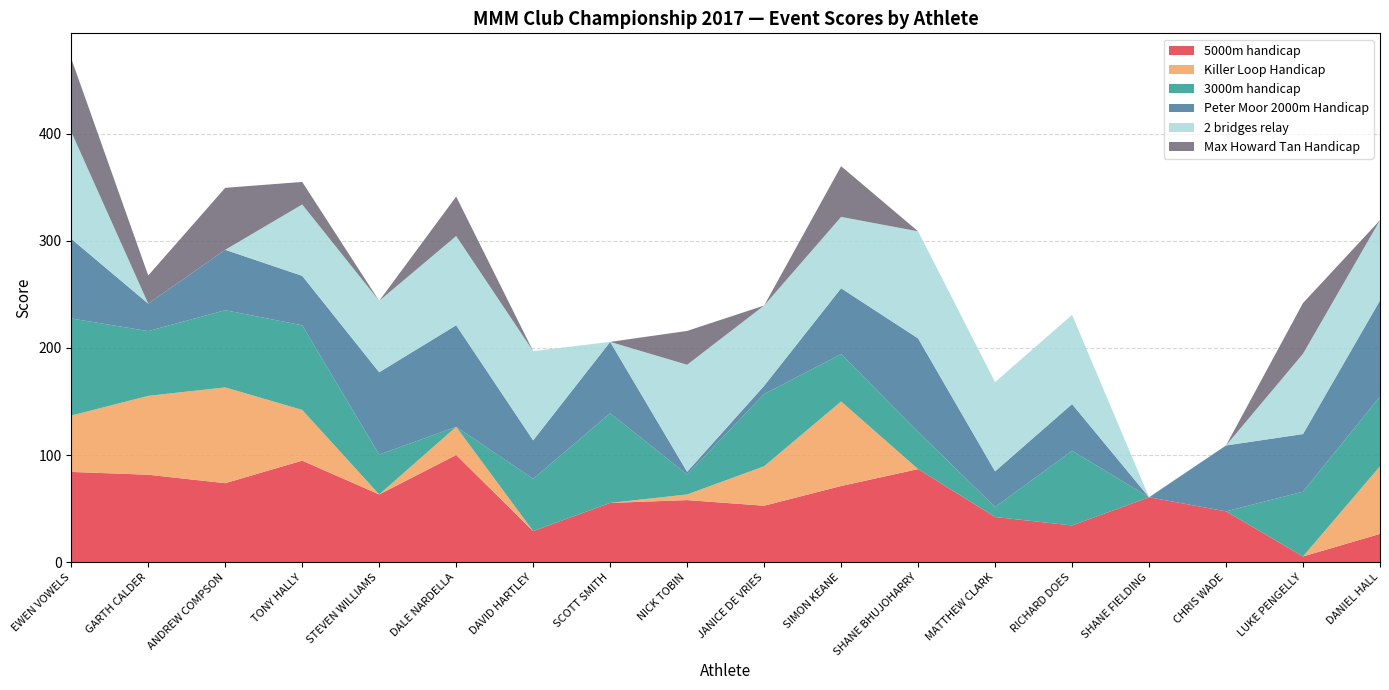

Reading left to right, transcribe all the data shown in this chart.

5000m handicap: EWEN VOWELS=84.2	GARTH CALDER=81.6	ANDREW COMPSON=73.7	TONY HALLY=94.7	STEVEN WILLIAMS=63.2	DALE NARDELLA=100.0	DAVID HARTLEY=28.9	SCOTT SMITH=55.3	NICK TOBIN=57.9	JANICE DE VRIES=52.6	SIMON KEANE=71.0	SHANE BHUJOHARRY=86.8	MATTHEW CLARK=42.1	RICHARD DOES=34.2	SHANE FIELDING=60.5	CHRIS WADE=47.4	LUKE PENGELLY=5.3	DANIEL HALL=26.3
Killer Loop Handicap: EWEN VOWELS=52.6	GARTH CALDER=73.7	ANDREW COMPSON=89.5	TONY HALLY=47.4	STEVEN WILLIAMS=0.0	DALE NARDELLA=26.3	DAVID HARTLEY=0.0	SCOTT SMITH=0.0	NICK TOBIN=5.3	JANICE DE VRIES=36.8	SIMON KEANE=79.0	SHANE BHUJOHARRY=0.0	MATTHEW CLARK=0.0	RICHARD DOES=0.0	SHANE FIELDING=0.0	CHRIS WADE=0.0	LUKE PENGELLY=0.0	DANIEL HALL=63.2
3000m handicap: EWEN VOWELS=90.7	GARTH CALDER=60.5	ANDREW COMPSON=72.1	TONY HALLY=79.1	STEVEN WILLIAMS=37.2	DALE NARDELLA=0.0	DAVID HARTLEY=48.8	SCOTT SMITH=83.7	NICK TOBIN=18.6	JANICE DE VRIES=67.4	SIMON KEANE=44.2	SHANE BHUJOHARRY=34.9	MATTHEW CLARK=9.3	RICHARD DOES=69.8	SHANE FIELDING=0.0	CHRIS WADE=0.0	LUKE PENGELLY=60.5	DANIEL HALL=65.1
Peter Moor 2000m Handicap: EWEN VOWELS=74.4	GARTH CALDER=25.6	ANDREW COMPSON=56.4	TONY HALLY=46.1	STEVEN WILLIAMS=76.9	DALE NARDELLA=94.9	DAVID HARTLEY=35.9	SCOTT SMITH=66.7	NICK TOBIN=2.6	JANICE DE VRIES=7.7	SIMON KEANE=61.5	SHANE BHUJOHARRY=87.2	MATTHEW CLARK=33.3	RICHARD DOES=43.6	SHANE FIELDING=0.0	CHRIS WADE=61.5	LUKE PENGELLY=53.9	DANIEL HALL=89.7
2 bridges relay: EWEN VOWELS=100.0	GARTH CALDER=0.0	ANDREW COMPSON=0.0	TONY HALLY=66.7	STEVEN WILLIAMS=66.7	DALE NARDELLA=83.3	DAVID HARTLEY=83.3	SCOTT SMITH=0.0	NICK TOBIN=100.0	JANICE DE VRIES=75.0	SIMON KEANE=66.7	SHANE BHUJOHARRY=100.0	MATTHEW CLARK=83.3	RICHARD DOES=83.3	SHANE FIELDING=0.0	CHRIS WADE=0.0	LUKE PENGELLY=75.0	DANIEL HALL=75.0
Max Howard Tan Handicap: EWEN VOWELS=68.4	GARTH CALDER=26.3	ANDREW COMPSON=57.9	TONY HALLY=21.1	STEVEN WILLIAMS=0.0	DALE NARDELLA=36.8	DAVID HARTLEY=0.0	SCOTT SMITH=0.0	NICK TOBIN=31.6	JANICE DE VRIES=0.0	SIMON KEANE=47.4	SHANE BHUJOHARRY=0.0	MATTHEW CLARK=0.0	RICHARD DOES=0.0	SHANE FIELDING=0.0	CHRIS WADE=0.0	LUKE PENGELLY=47.4	DANIEL HALL=0.0